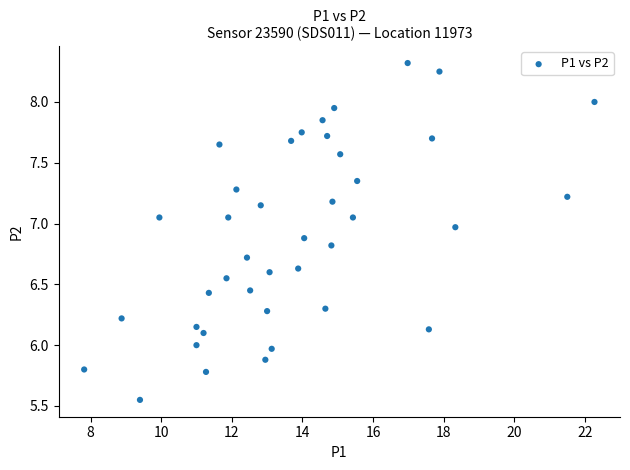

What is the range of X values (max minus min)?

14.4